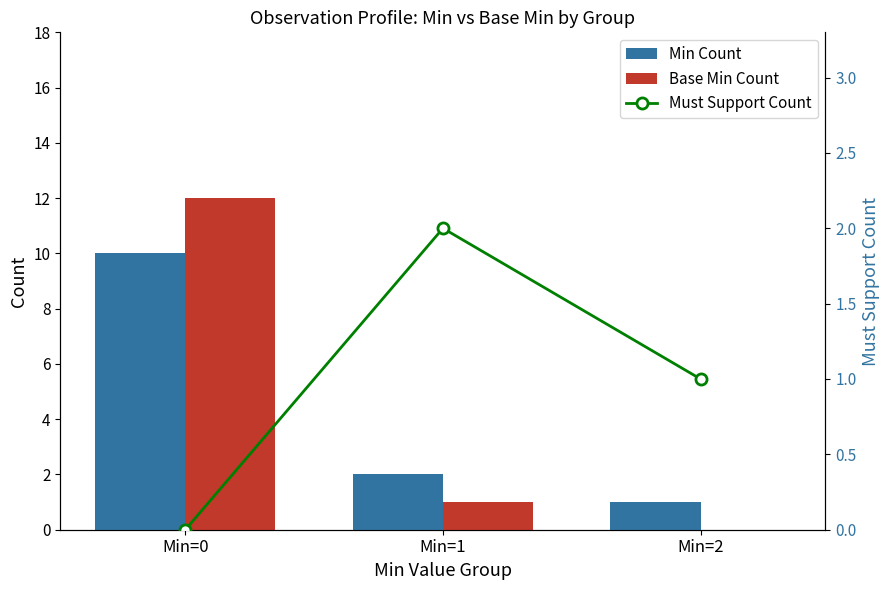

Is it true that Base Min Count equals 0 at Min=2?

True